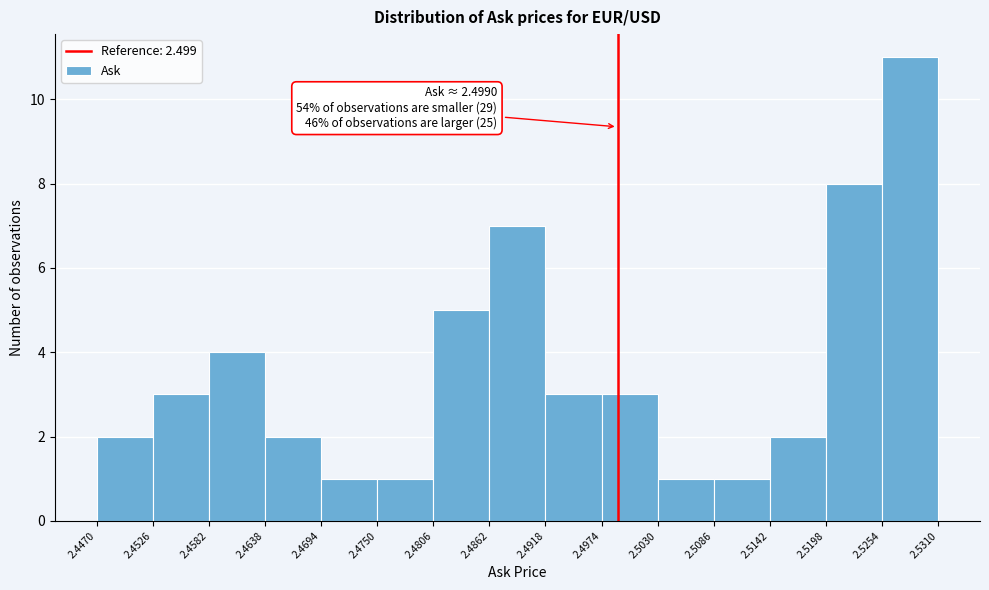

Which range on the x-axis has the tallest bar?

2.5254 to 2.5310